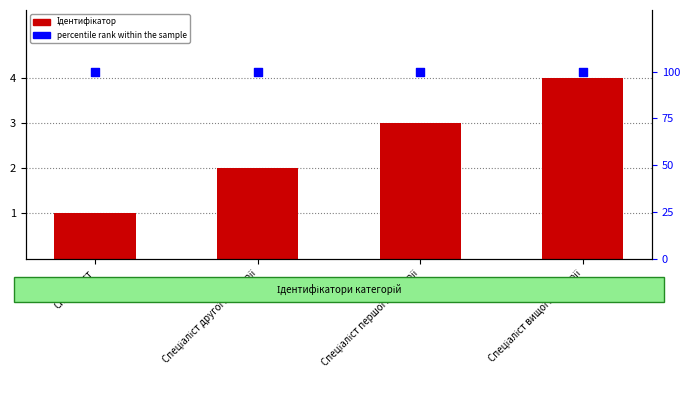

What is the total value across all series at Спеціаліст першої категорії?

103